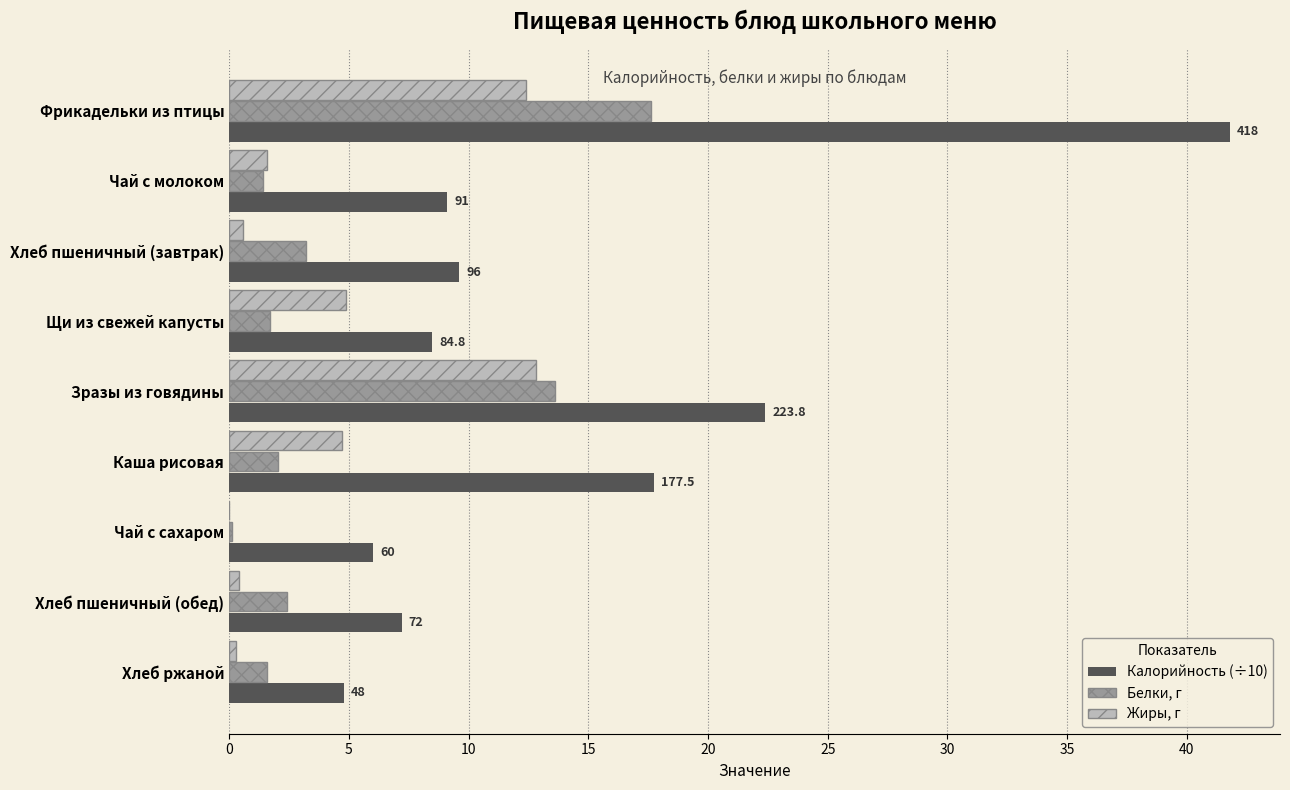

At which category is the sum across all series the highest?

Фрикадельки из птицы